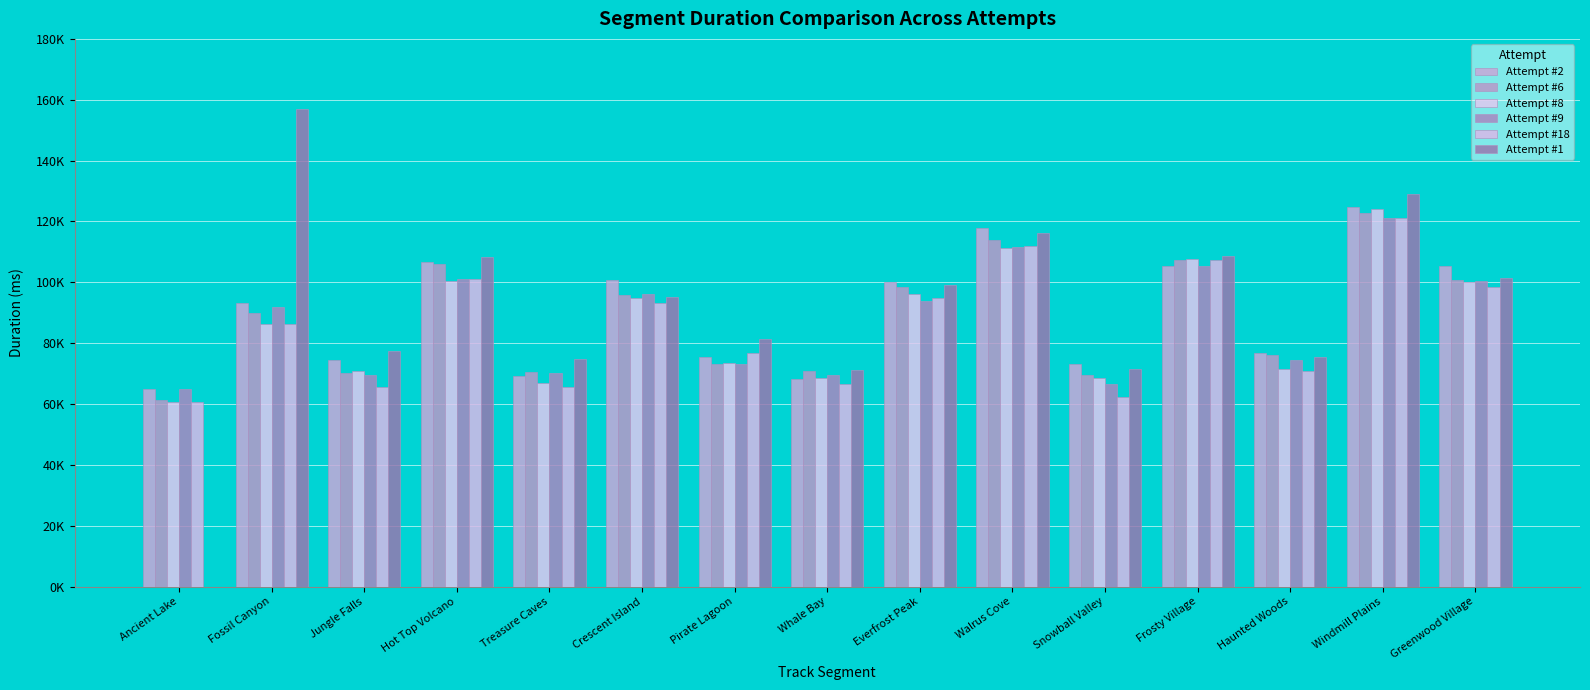

The value of Attempt #2 at Snowball Valley is 126967.8. True or false?

False